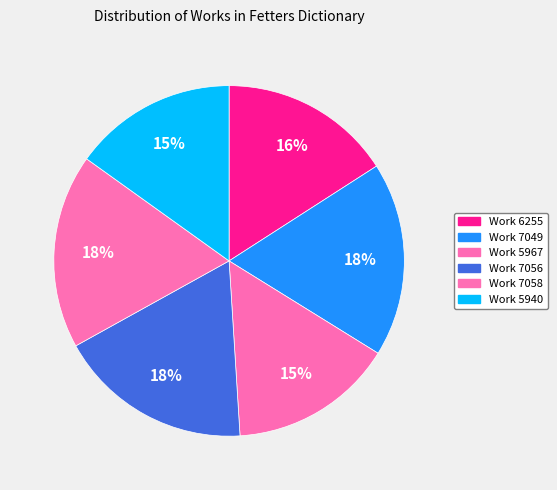

To the nearest percent, what percentage of the pie is Work 5967?

15%